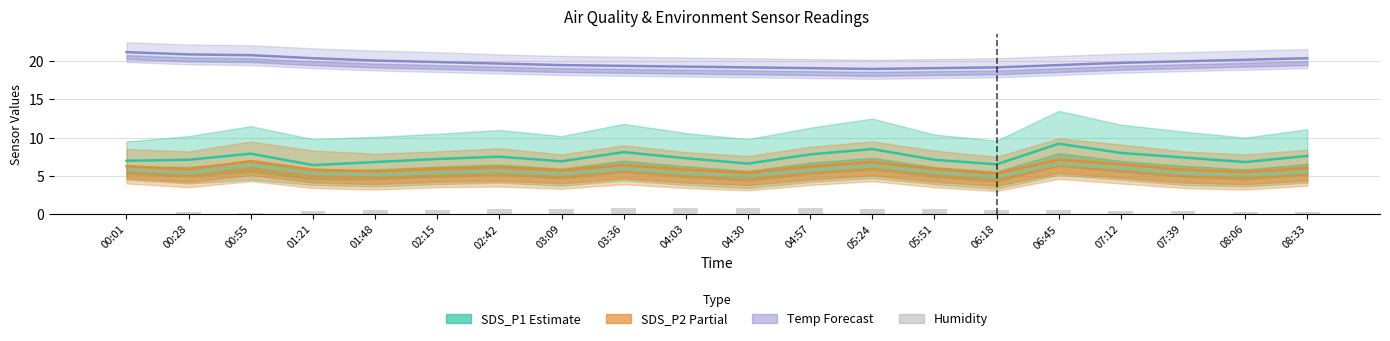

Which series has the largest total across all categories?

Temp (Forecast)